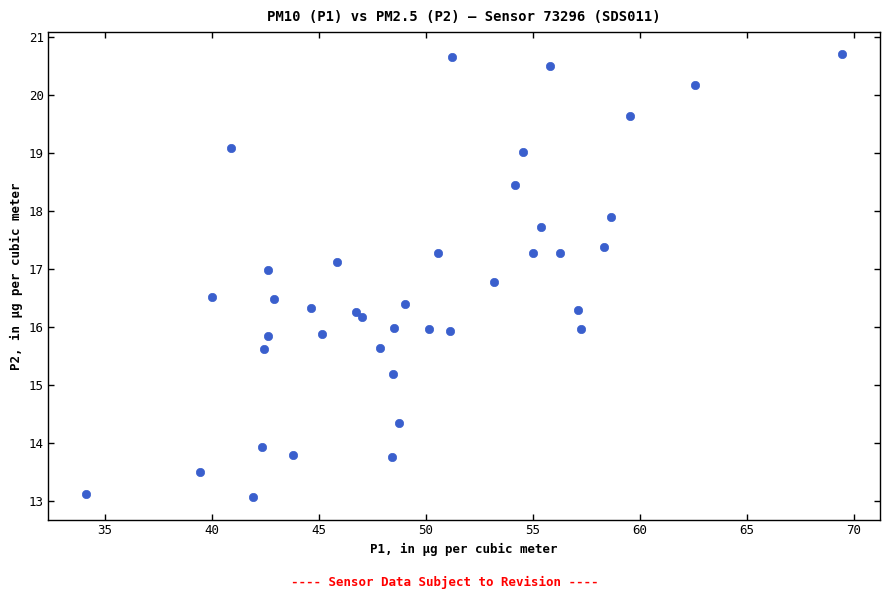

What is the range of X values (max minus min)?

35.3